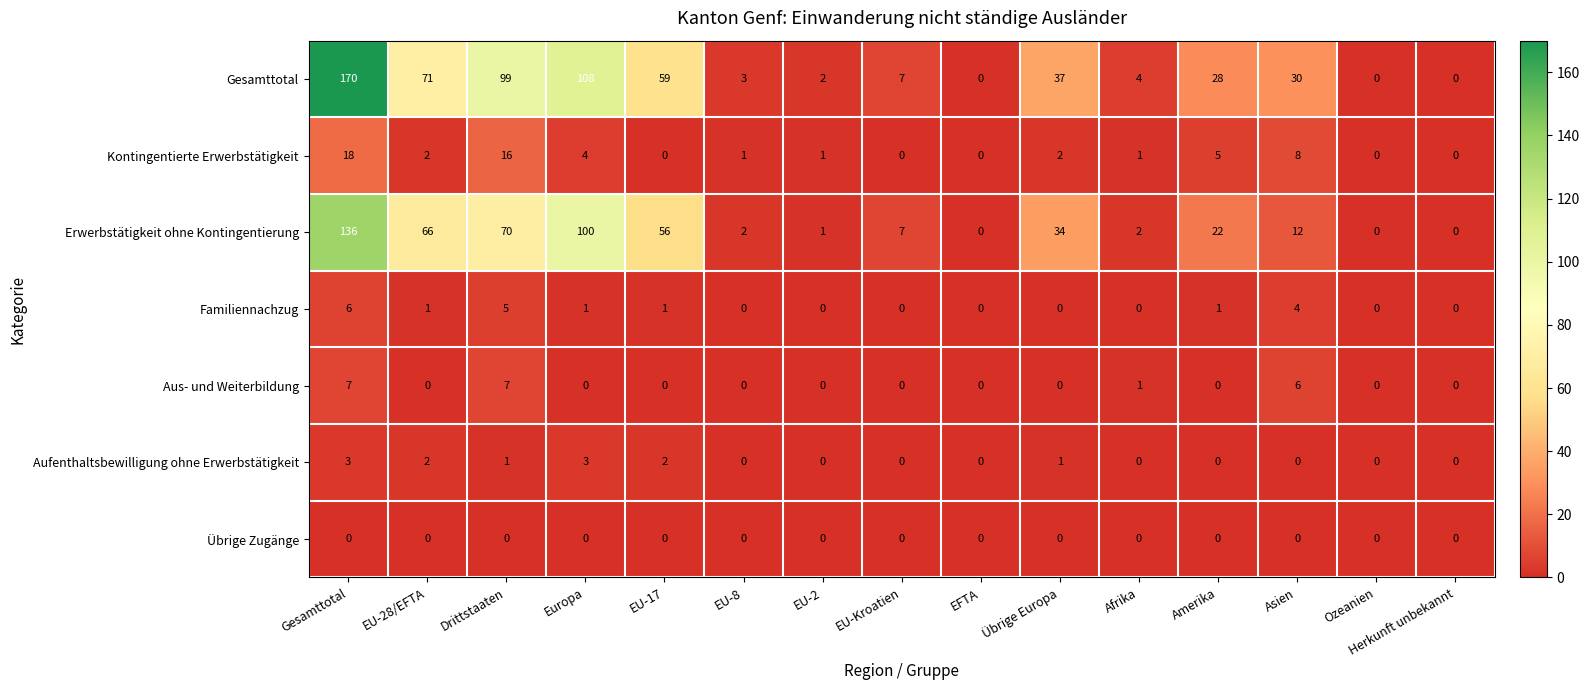

What is the average value of the Kontingentierte Erwerbstätigkeit series?

4